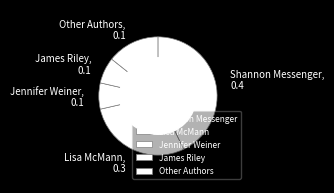

Which slice is the largest?

Shannon Messenger